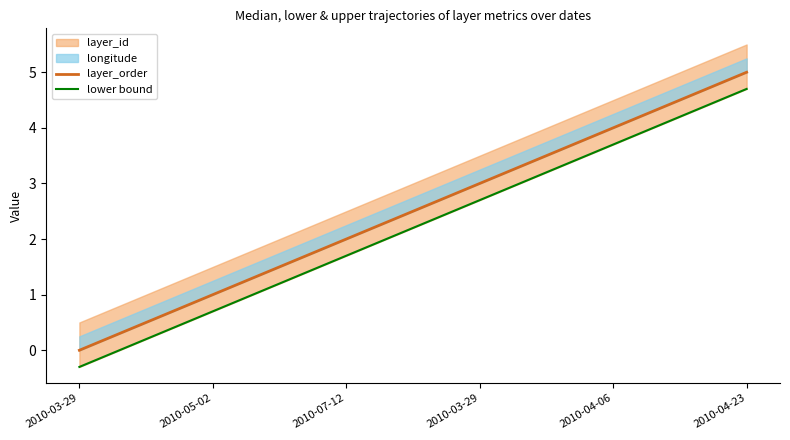

True or false: lower bound and layer_order intersect in this chart.

False